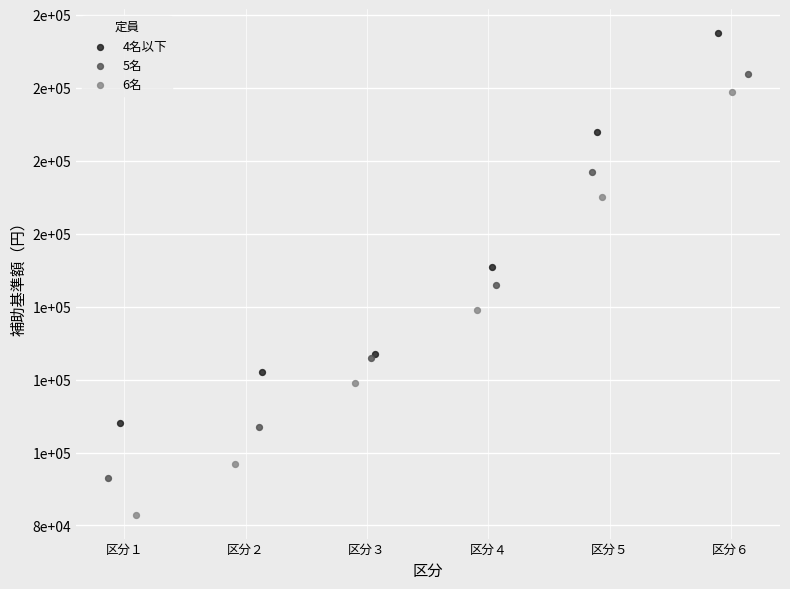

Which series reaches the maximum Y coordinate?

4名以下